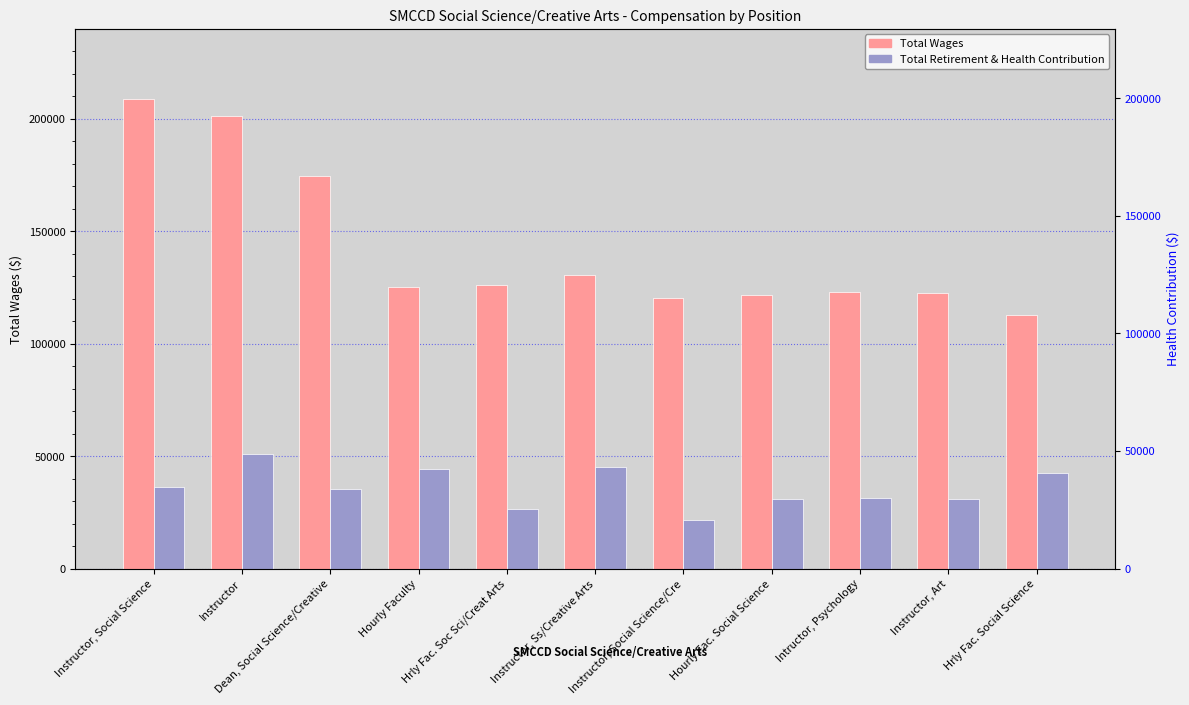

True or false: Total Retirement & Health Contribution has a value of 30867 at Hourly Fac. Social Science.

True